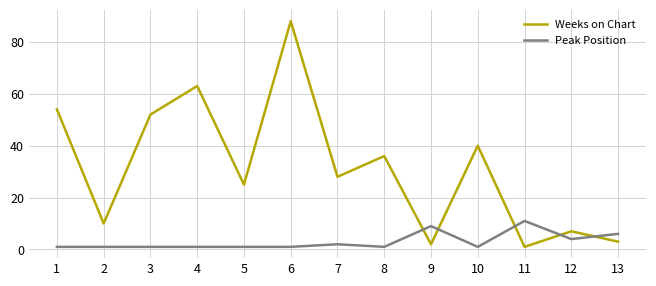

Rank the series by their maximum value, from lowest to highest.

Peak Position, Weeks on Chart